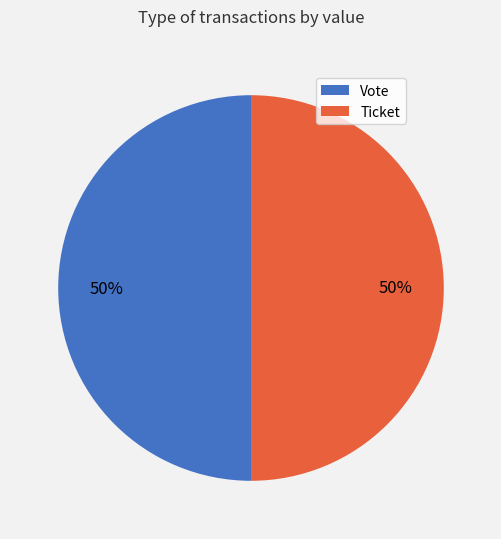

Is it true that Ticket is 12% of the pie?

False